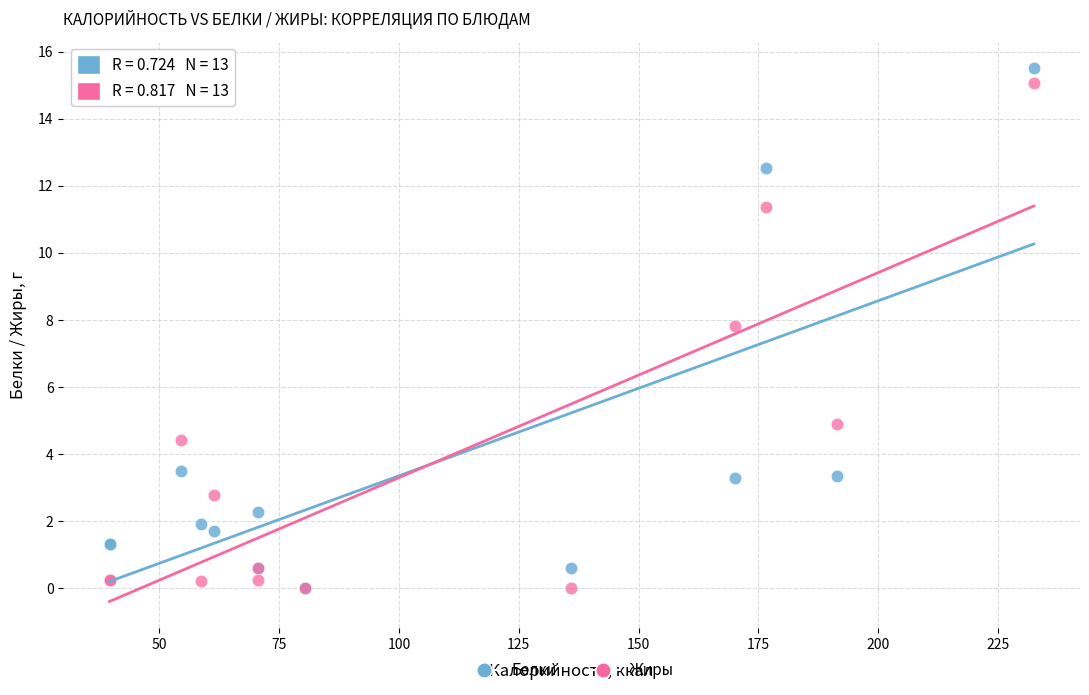

Across all series, what Y value is closest to 7?

7.8